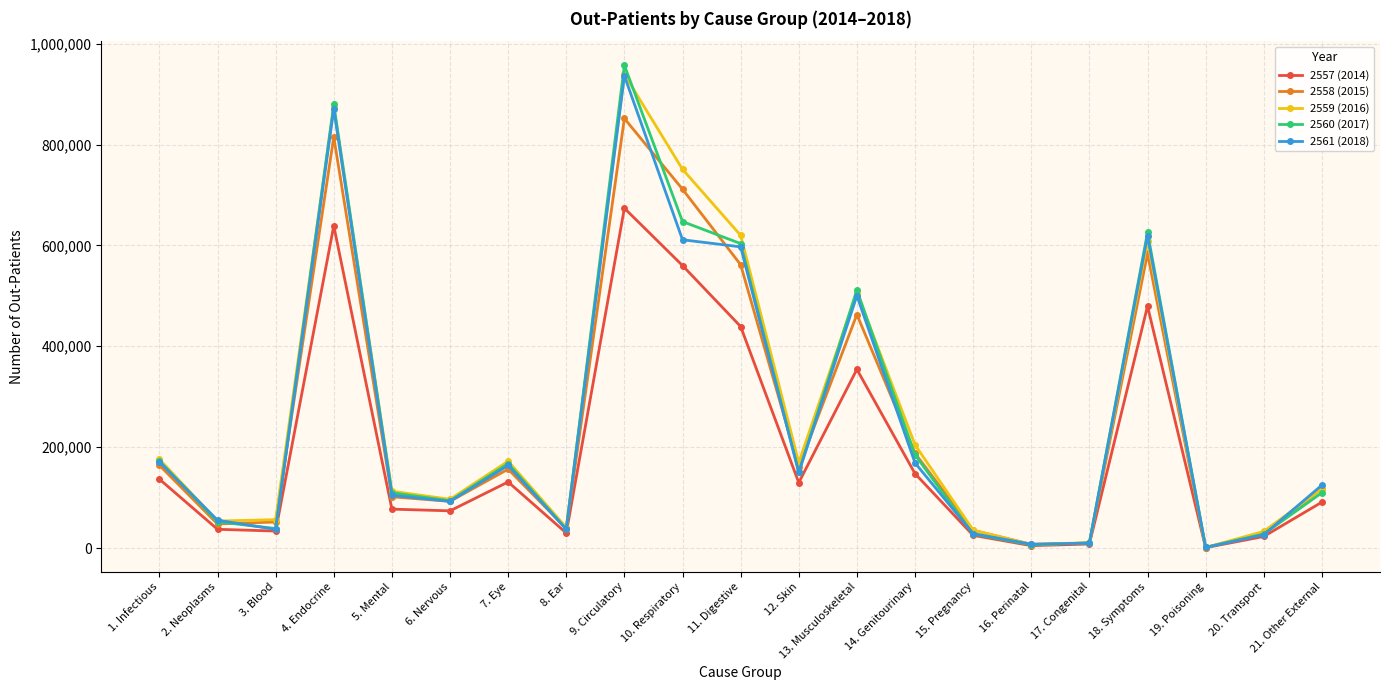

Does the chart have visible grid lines?

Yes